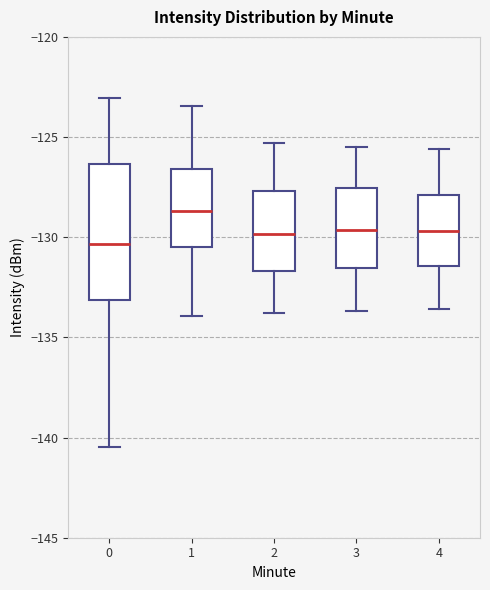

Comparing the boxes themselves (not the whiskers), which one is the tallest?

0